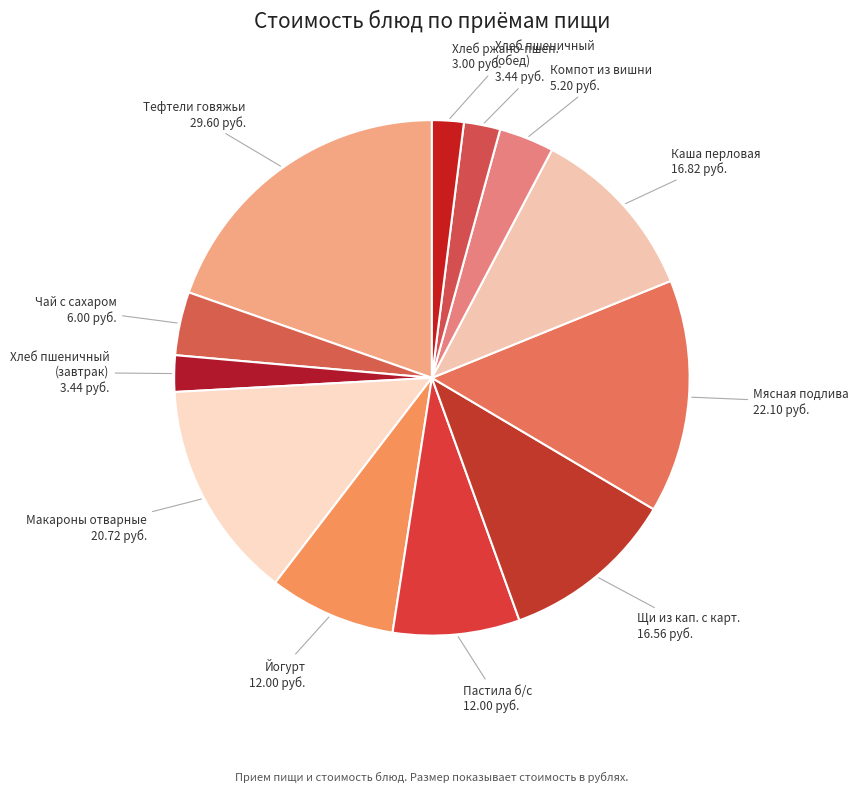

Is there any slice that represents more than half of the pie?

No